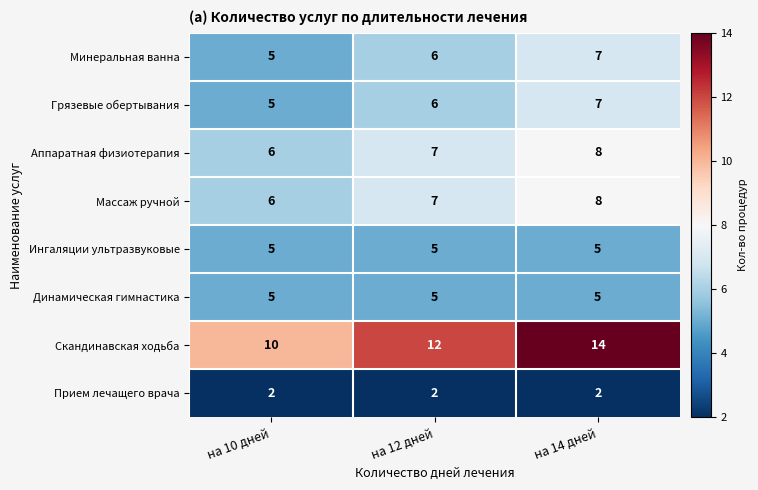

Which series has the largest total across all categories?

Скандинавская ходьба